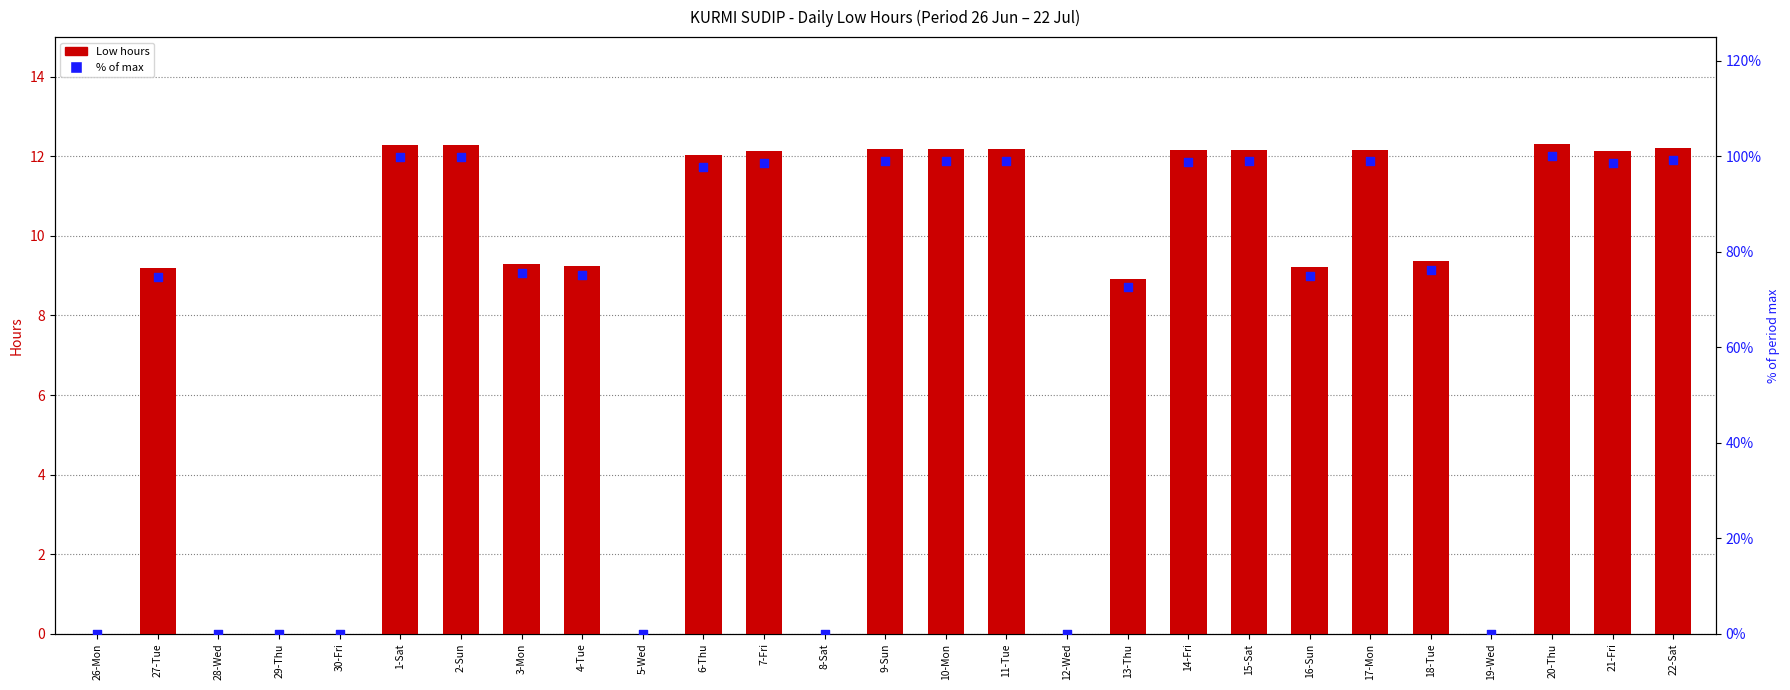

At how many categories does at least one series exceed 56?

19